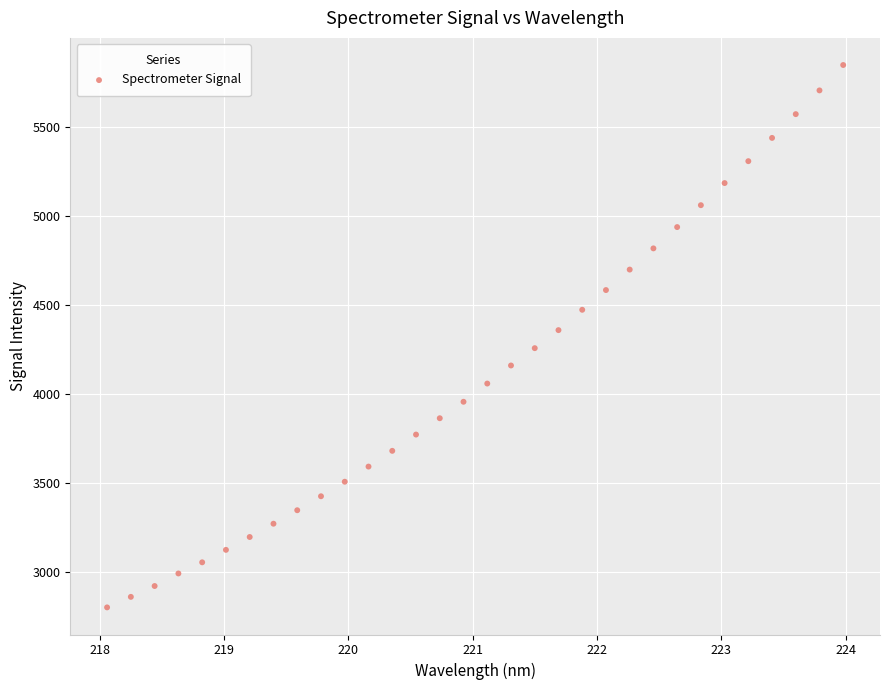

What is the range of Y values (max minus min)?

3042.6